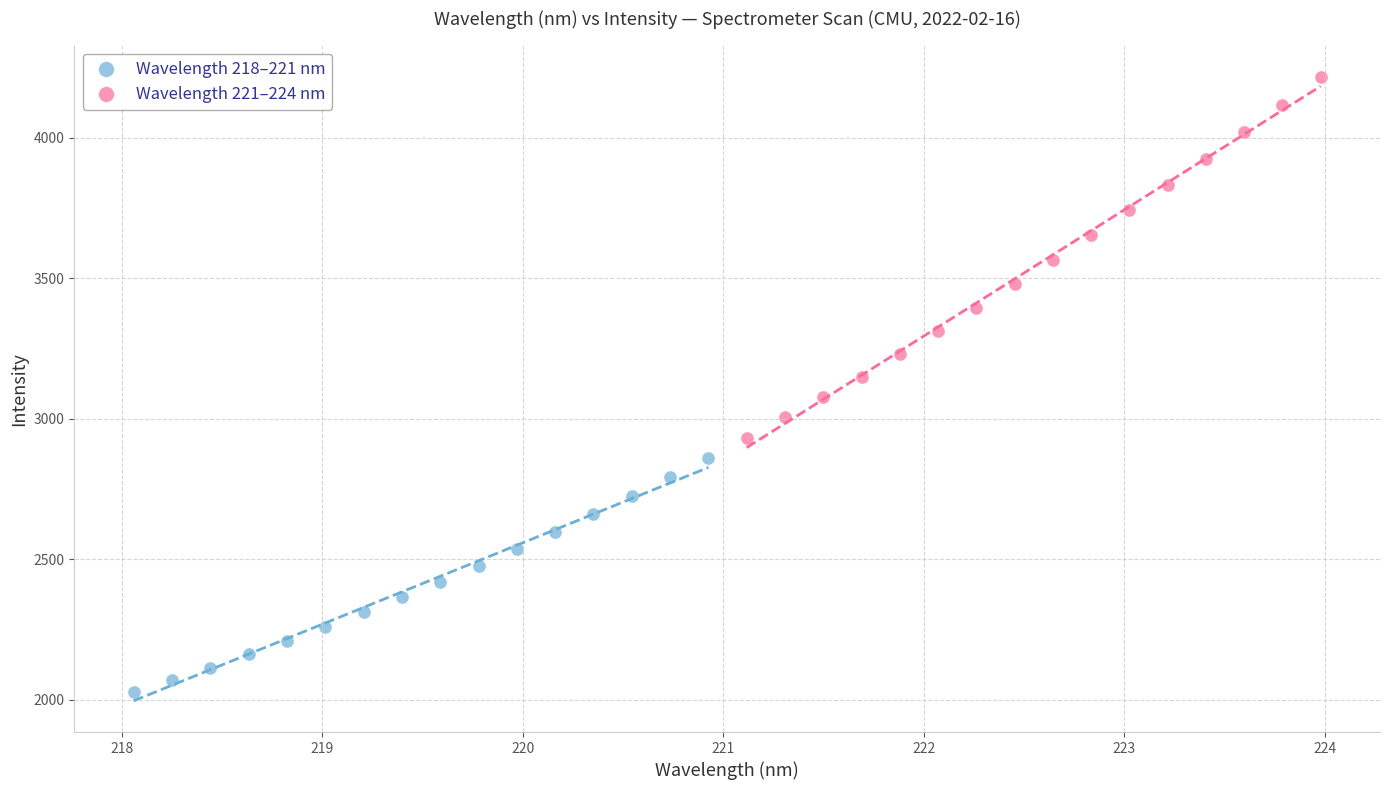

What are all the series names shown in the legend?

Wavelength 218–221 nm, Wavelength 221–224 nm